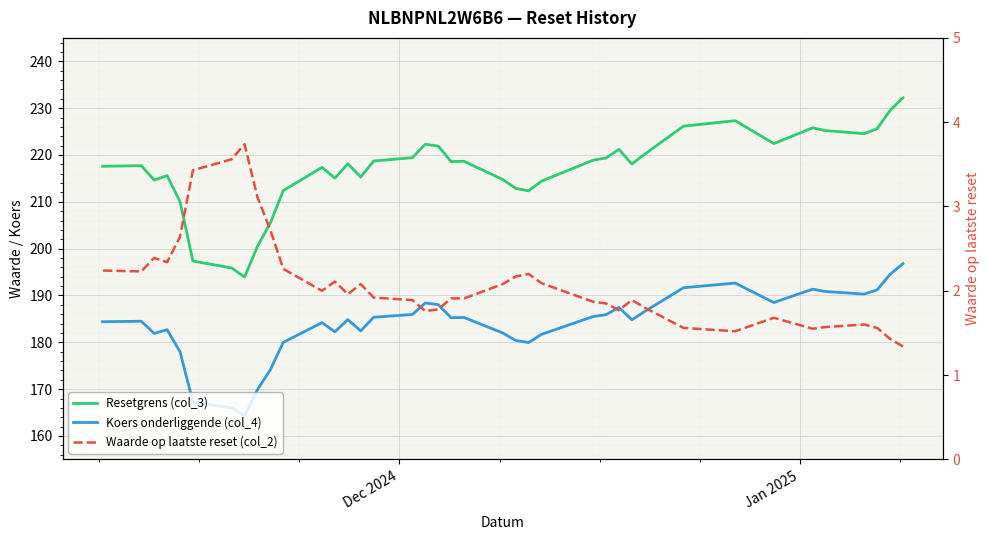

True or false: Waarde op laatste reset (col_2) and Koers onderliggende (col_4) cross at least once.

False